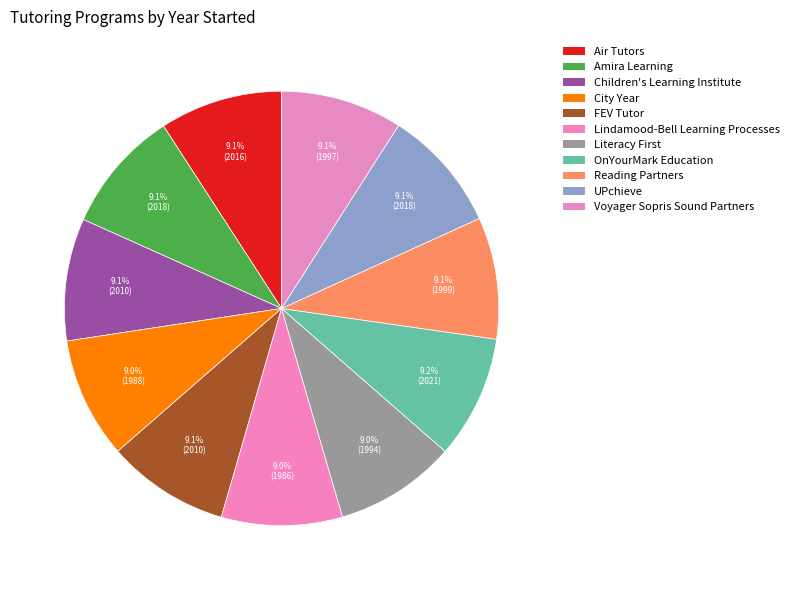

Count the number of slices in the pie.

11